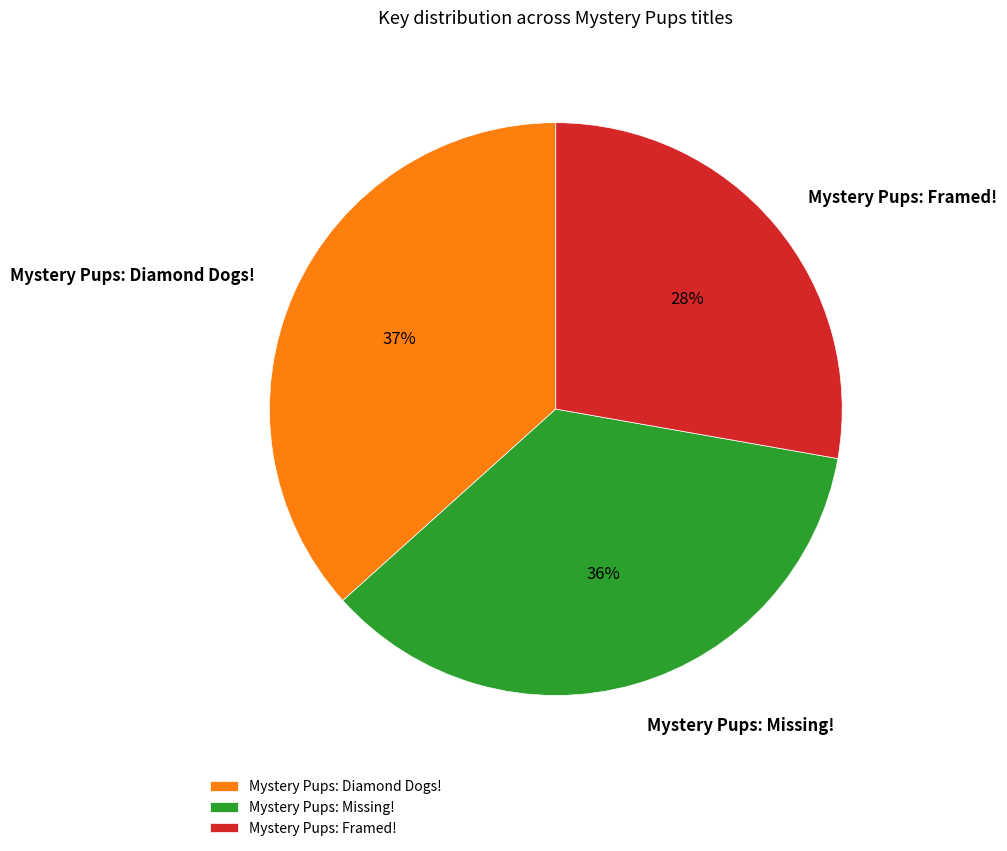

Is there any slice that represents more than half of the pie?

No